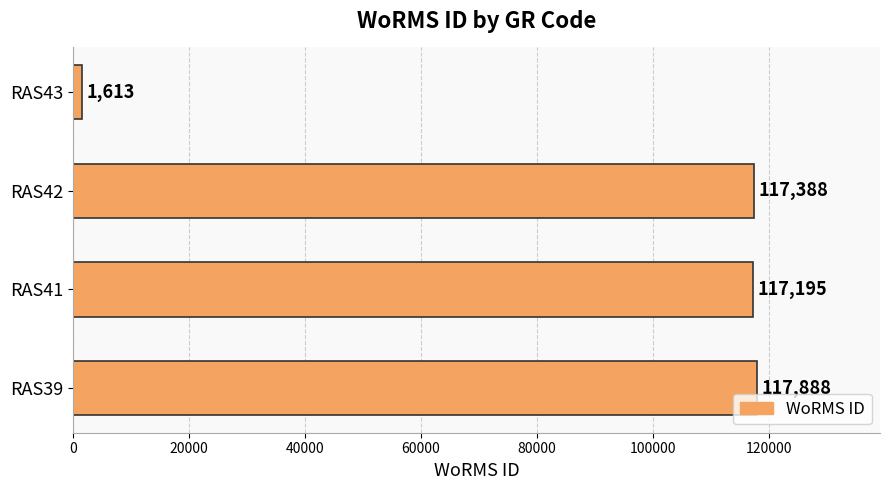

How many bars are there in total?

4